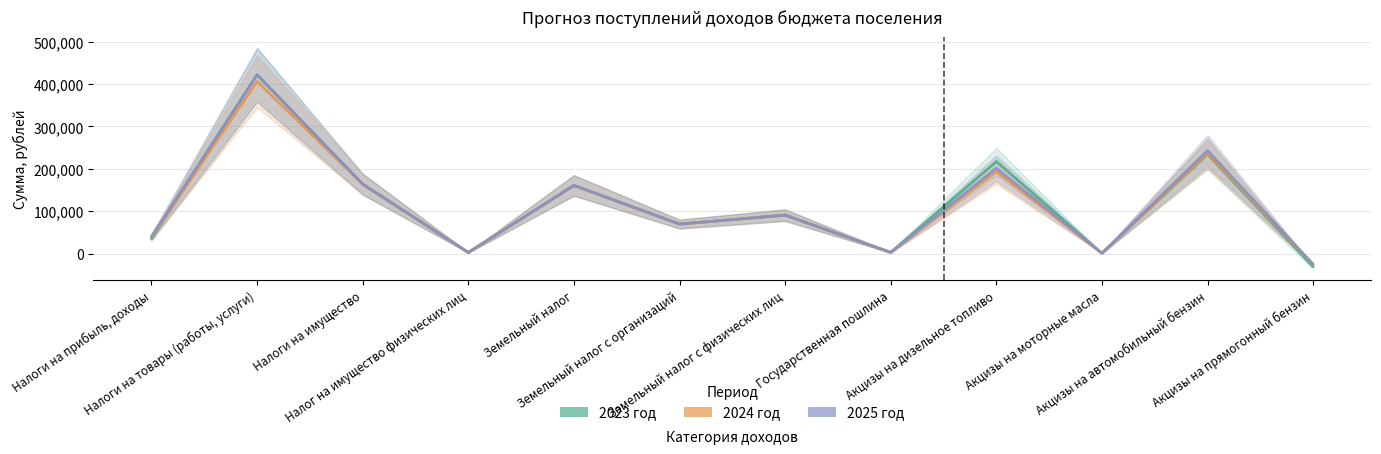

What position from the right is Земельный налог с физических лиц?

6